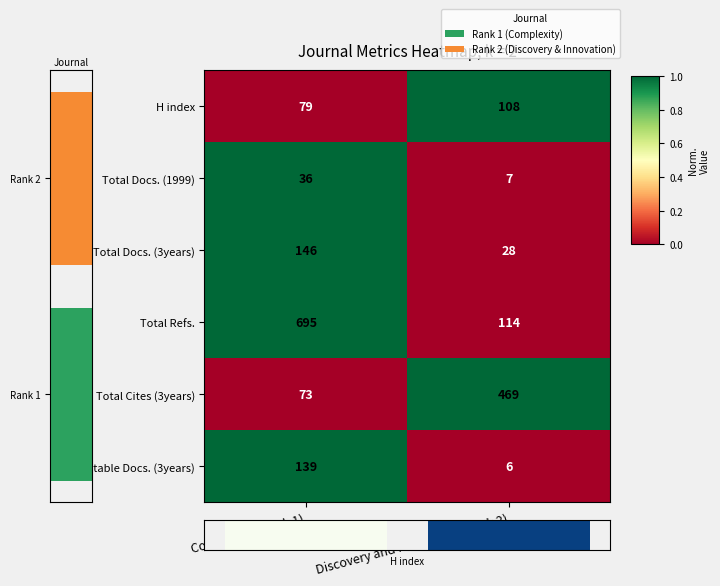

How many values in the Total Docs. (3years) series are below 1?

1